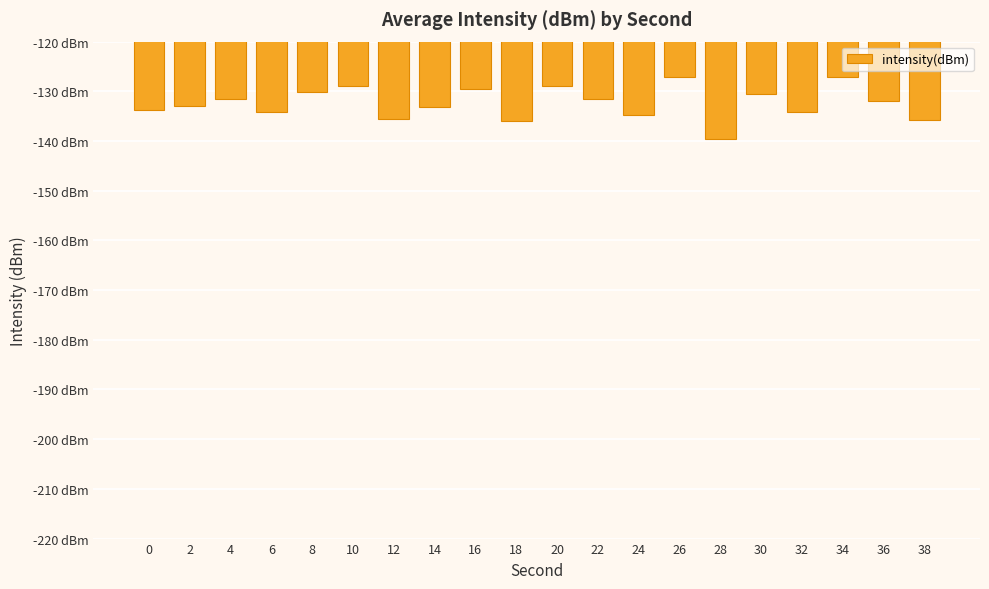

Between 32 and 16, which is larger?

16